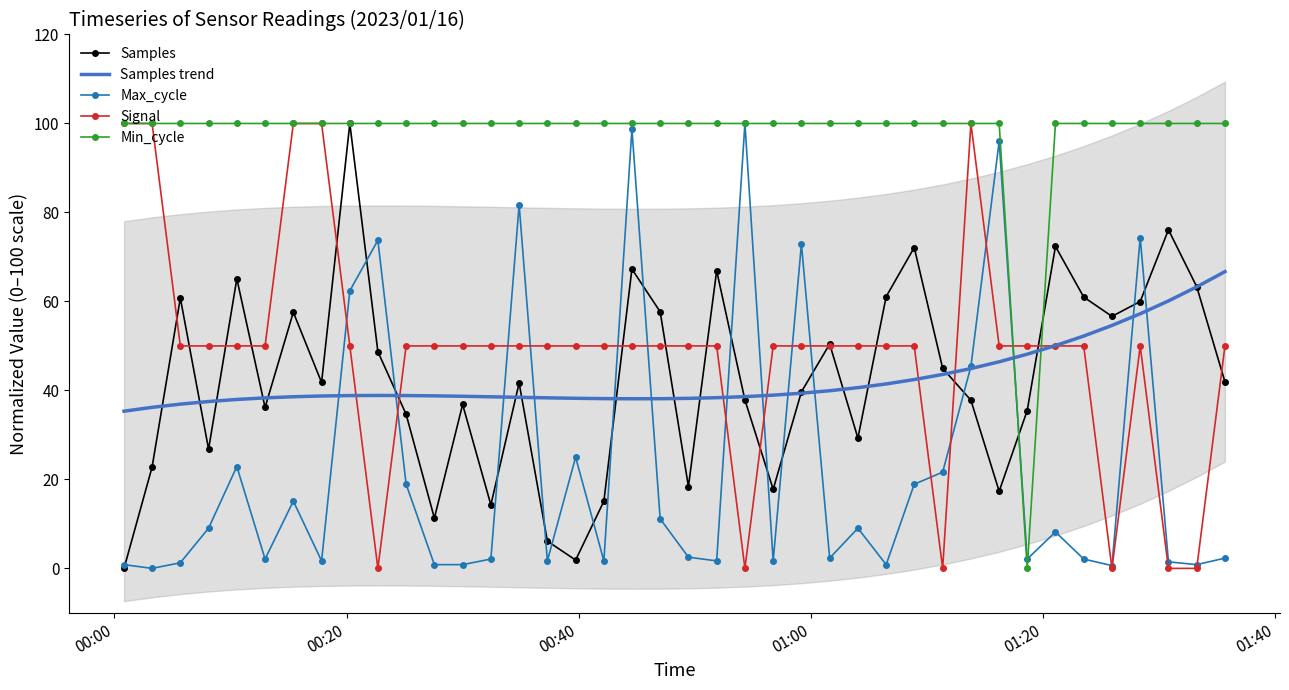

What is the highest value of the Samples series?

100.0